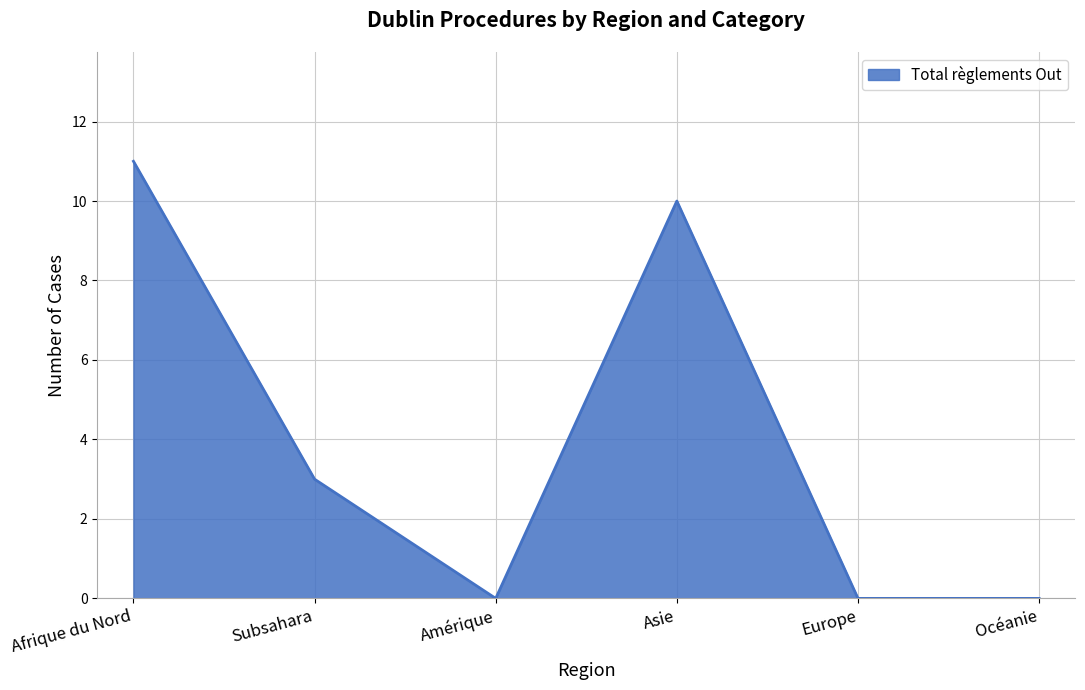

Is it true that the value at Amérique is -6?

False